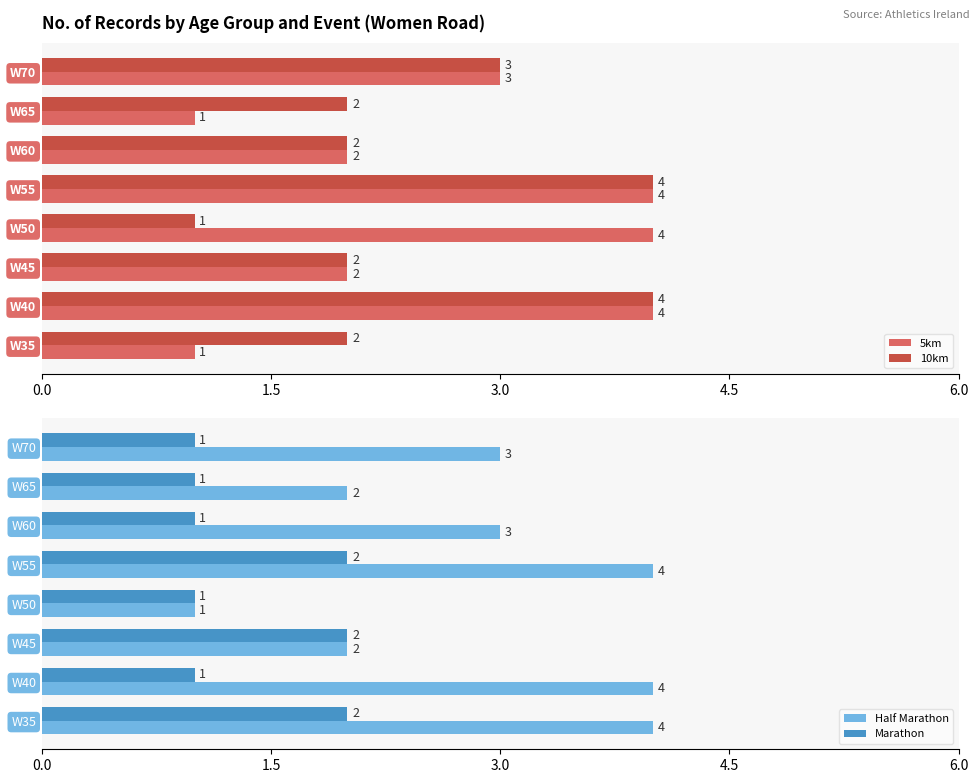

Which series has the largest range (max minus min)?

5km